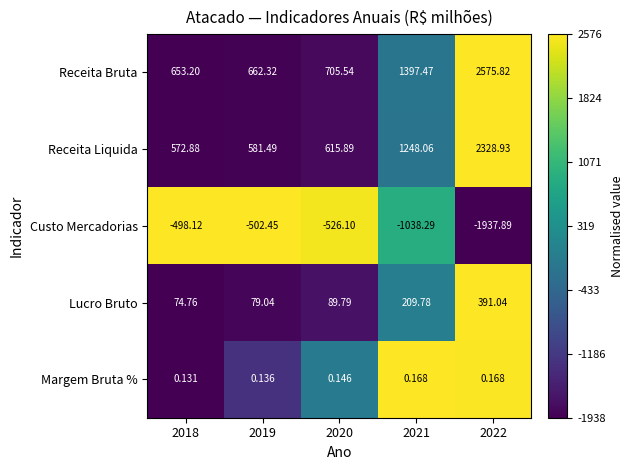

What is the total value across all series at 2018?

802.9